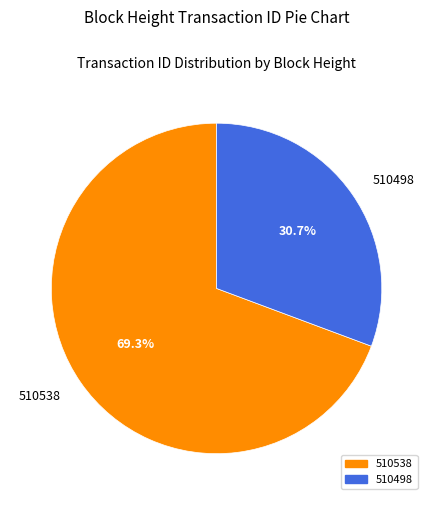

Which category accounts for the majority?

510538